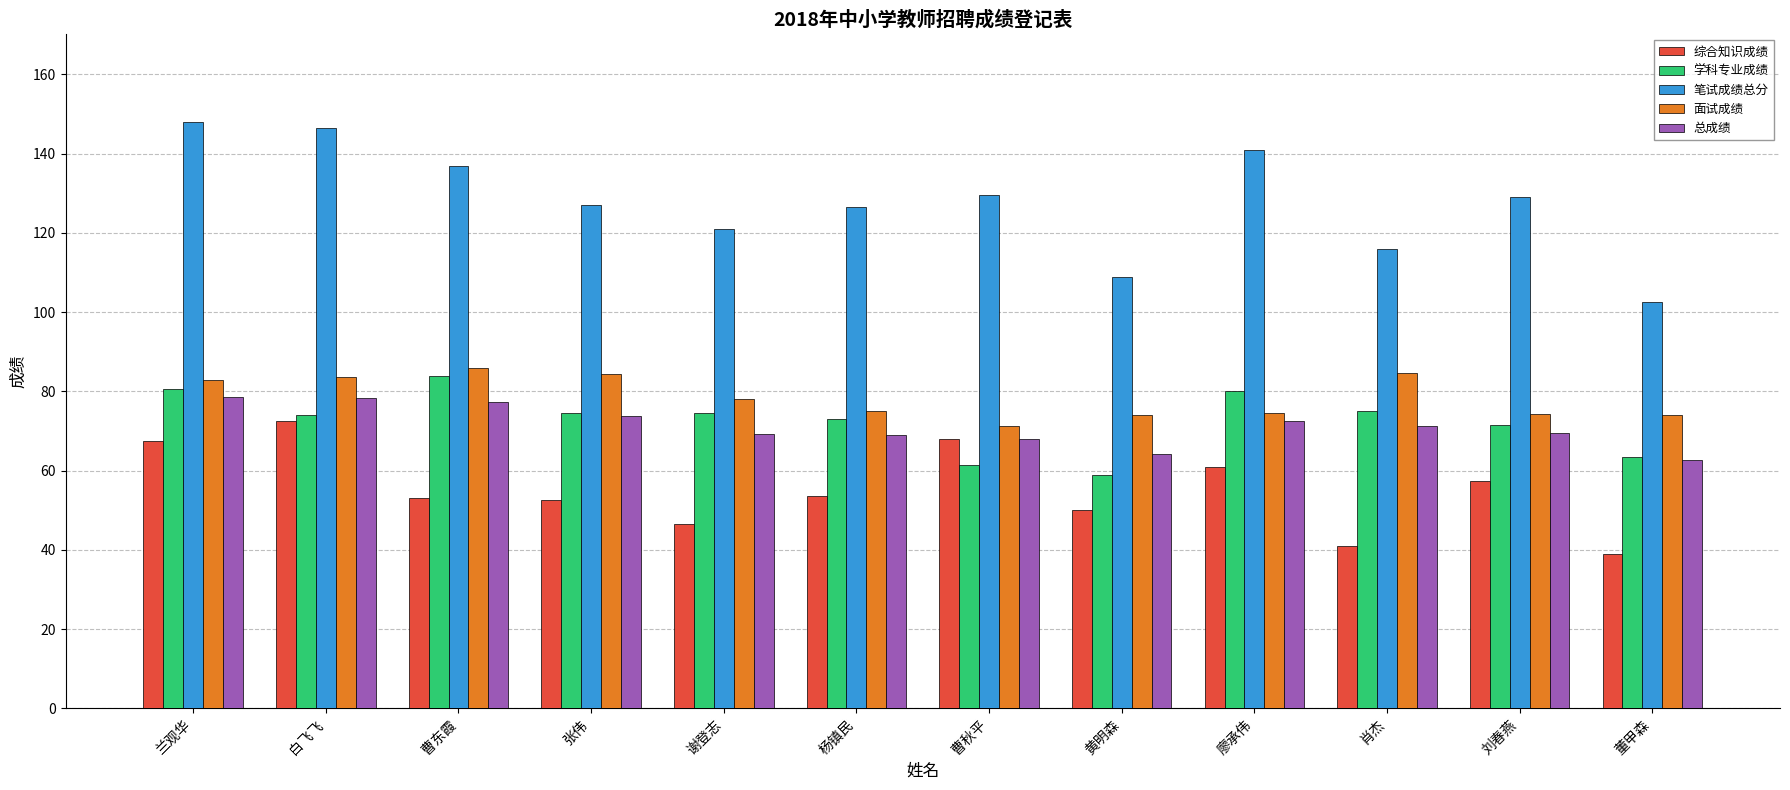

What are all the series names shown in the legend?

综合知识成绩, 学科专业成绩, 笔试成绩总分, 面试成绩, 总成绩